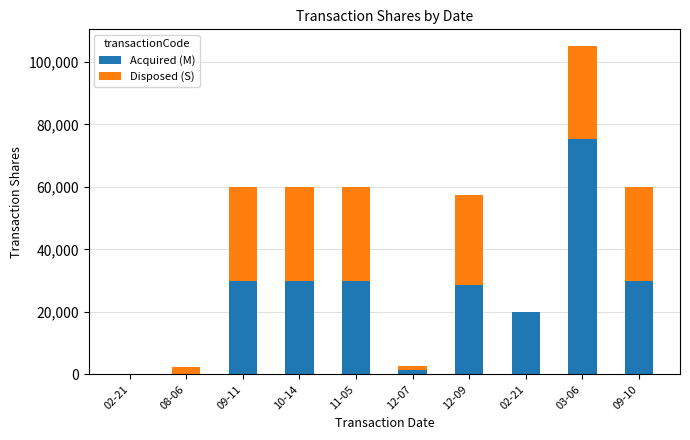

Does the chart contain stacked bars?

Yes